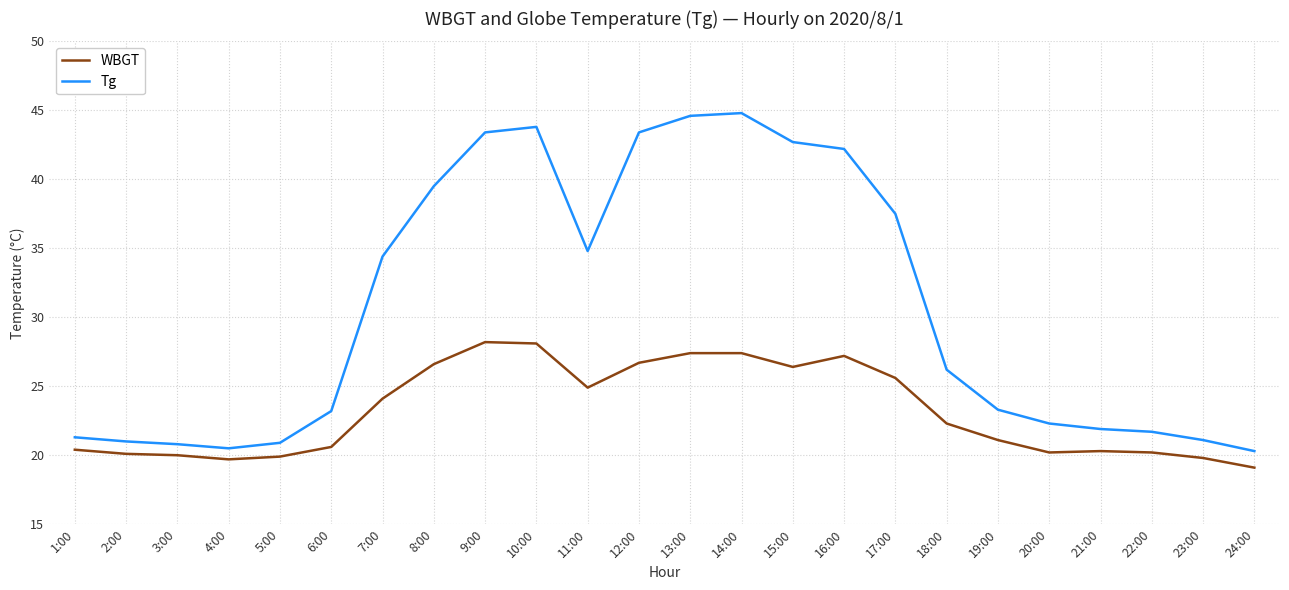

What position from the right is 12:00?

13